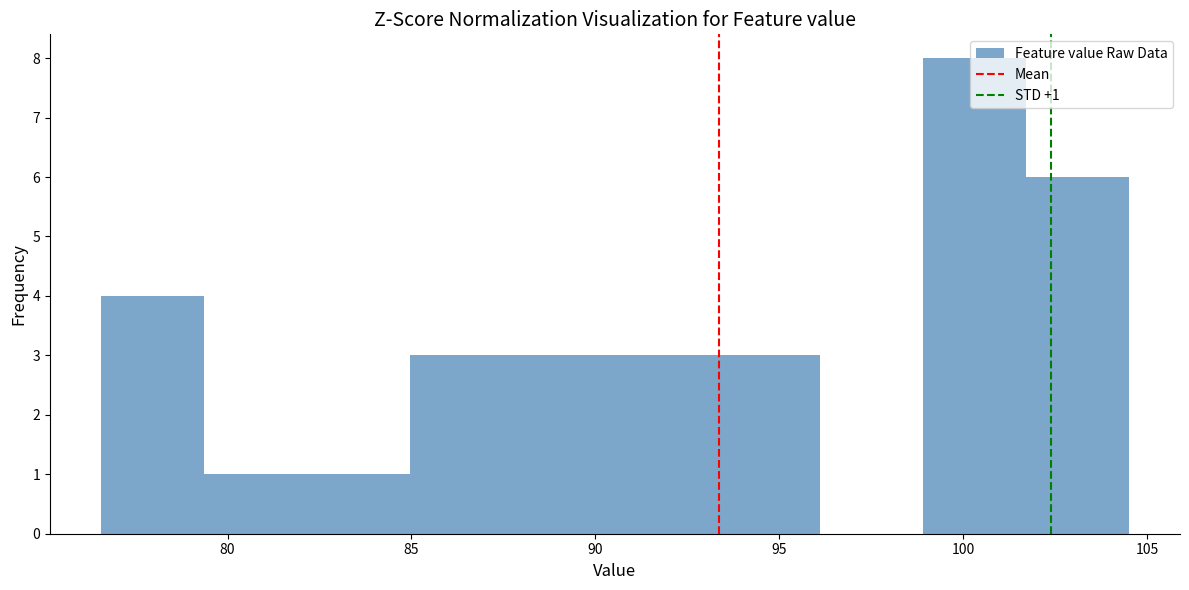

Which range on the x-axis has the tallest bar?

99.0 to 101.5